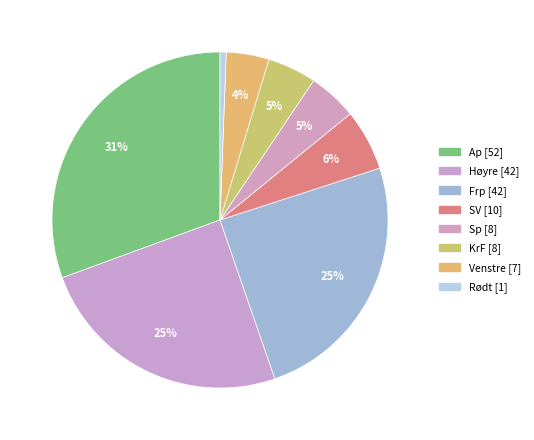

The Sp slice represents 16% of the pie. True or false?

False